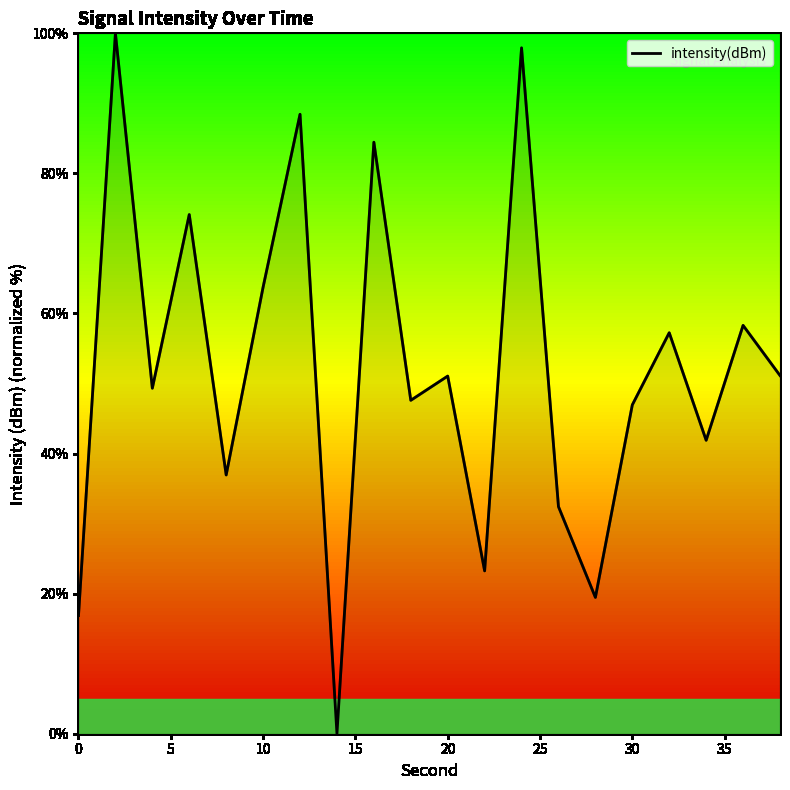

What is the maximum value shown in the chart?

100.0